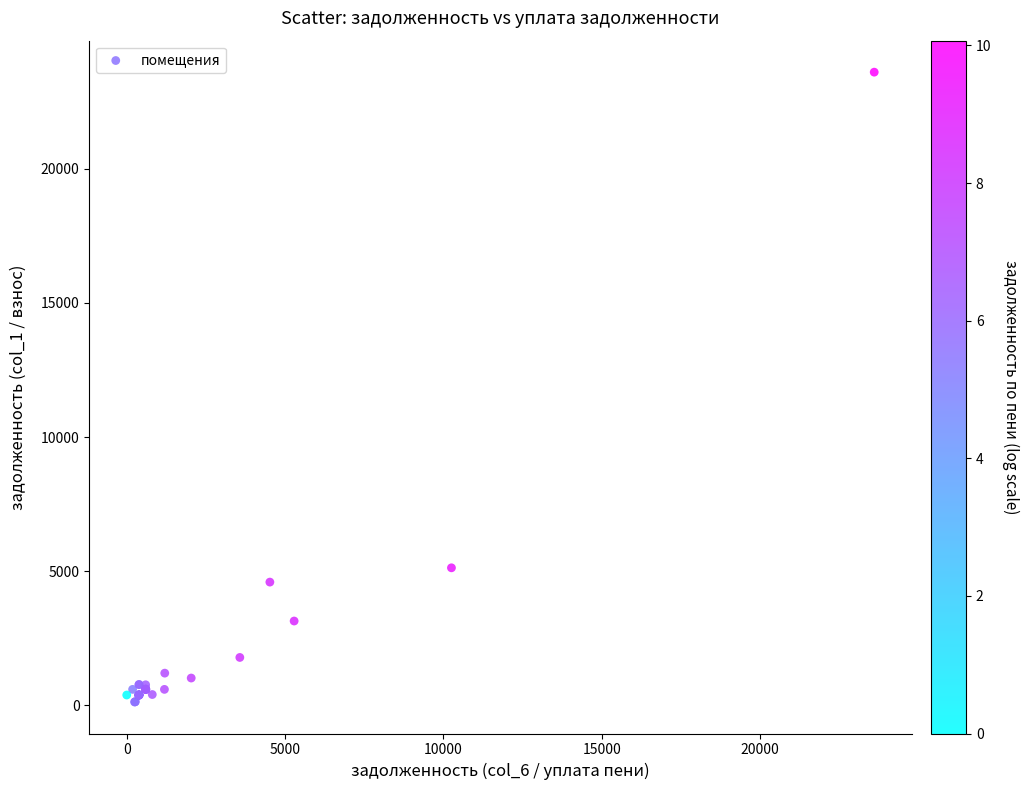

What Y value in the scatter plot is closest to 11861?

5125.9